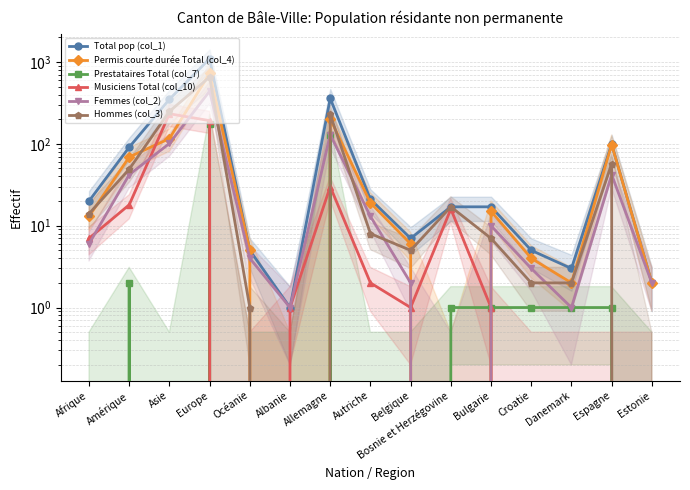

Rank the series at Asie from lowest to highest value.

Prestataires Total (col_7), Femmes (col_2), Permis courte durée Total (col_4), Musiciens Total (col_10), Hommes (col_3), Total pop (col_1)